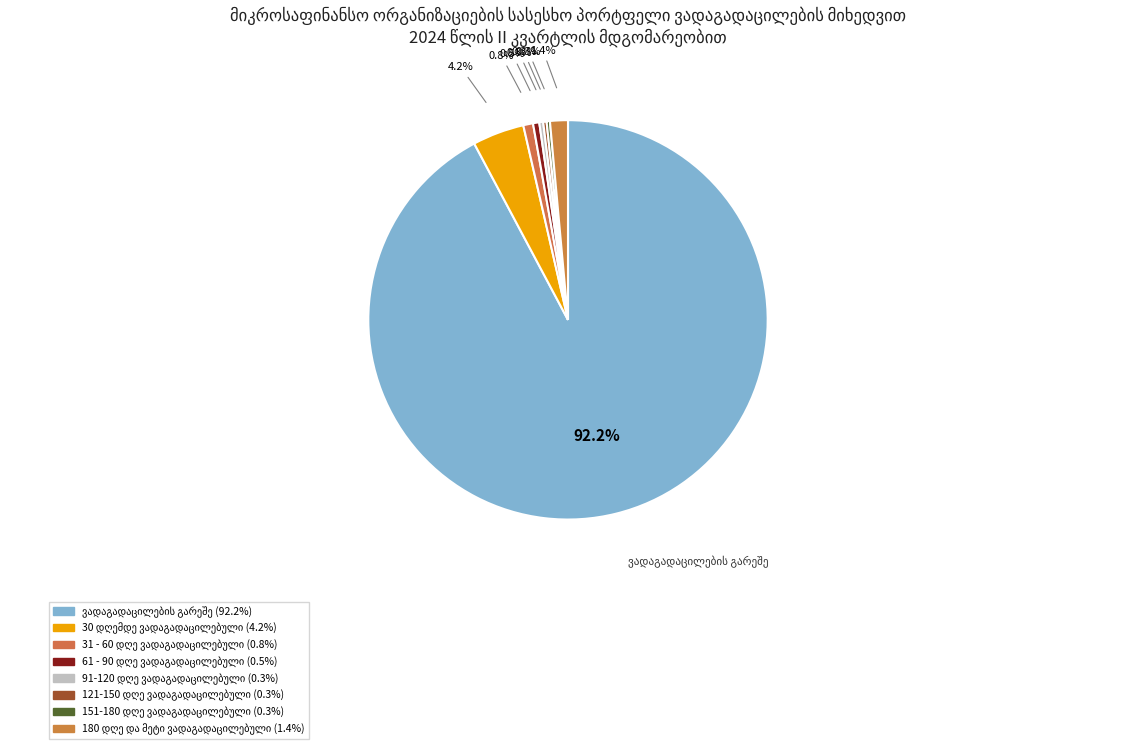

Does ვადაგადაცილების გარეშე account for over 50% of the chart?

Yes